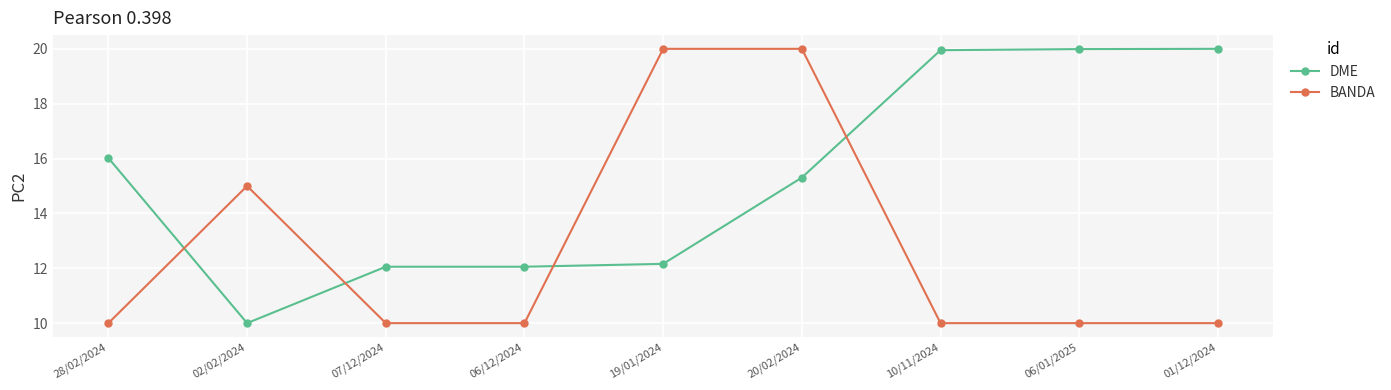

What is the lowest value of the BANDA series?

10.0